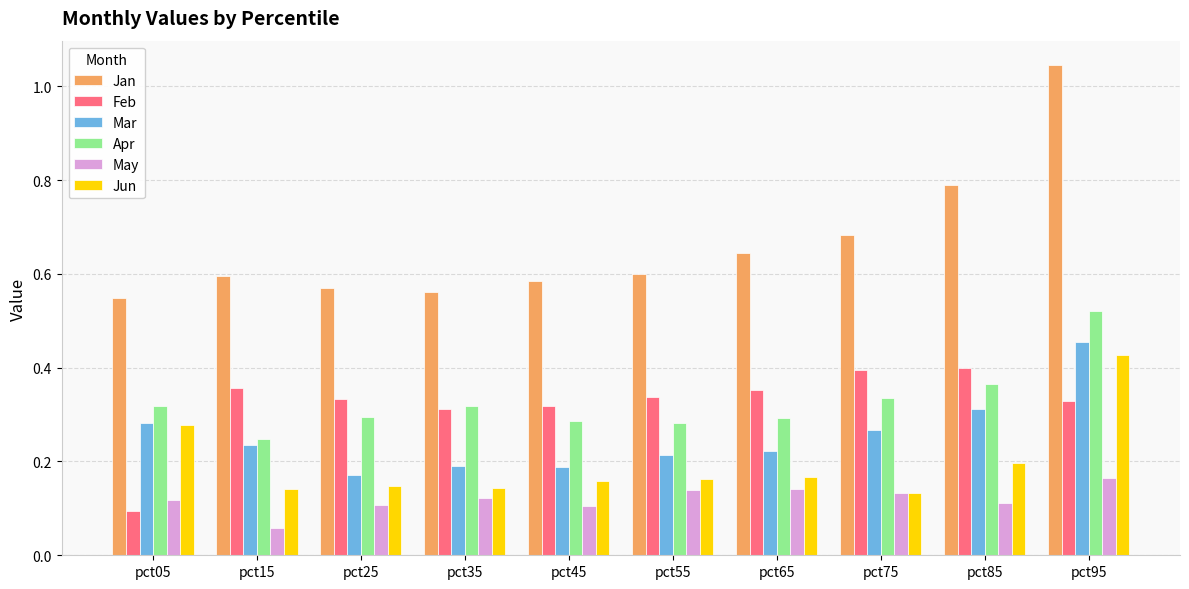

What are all the series names shown in the legend?

Jan, Feb, Mar, Apr, May, Jun